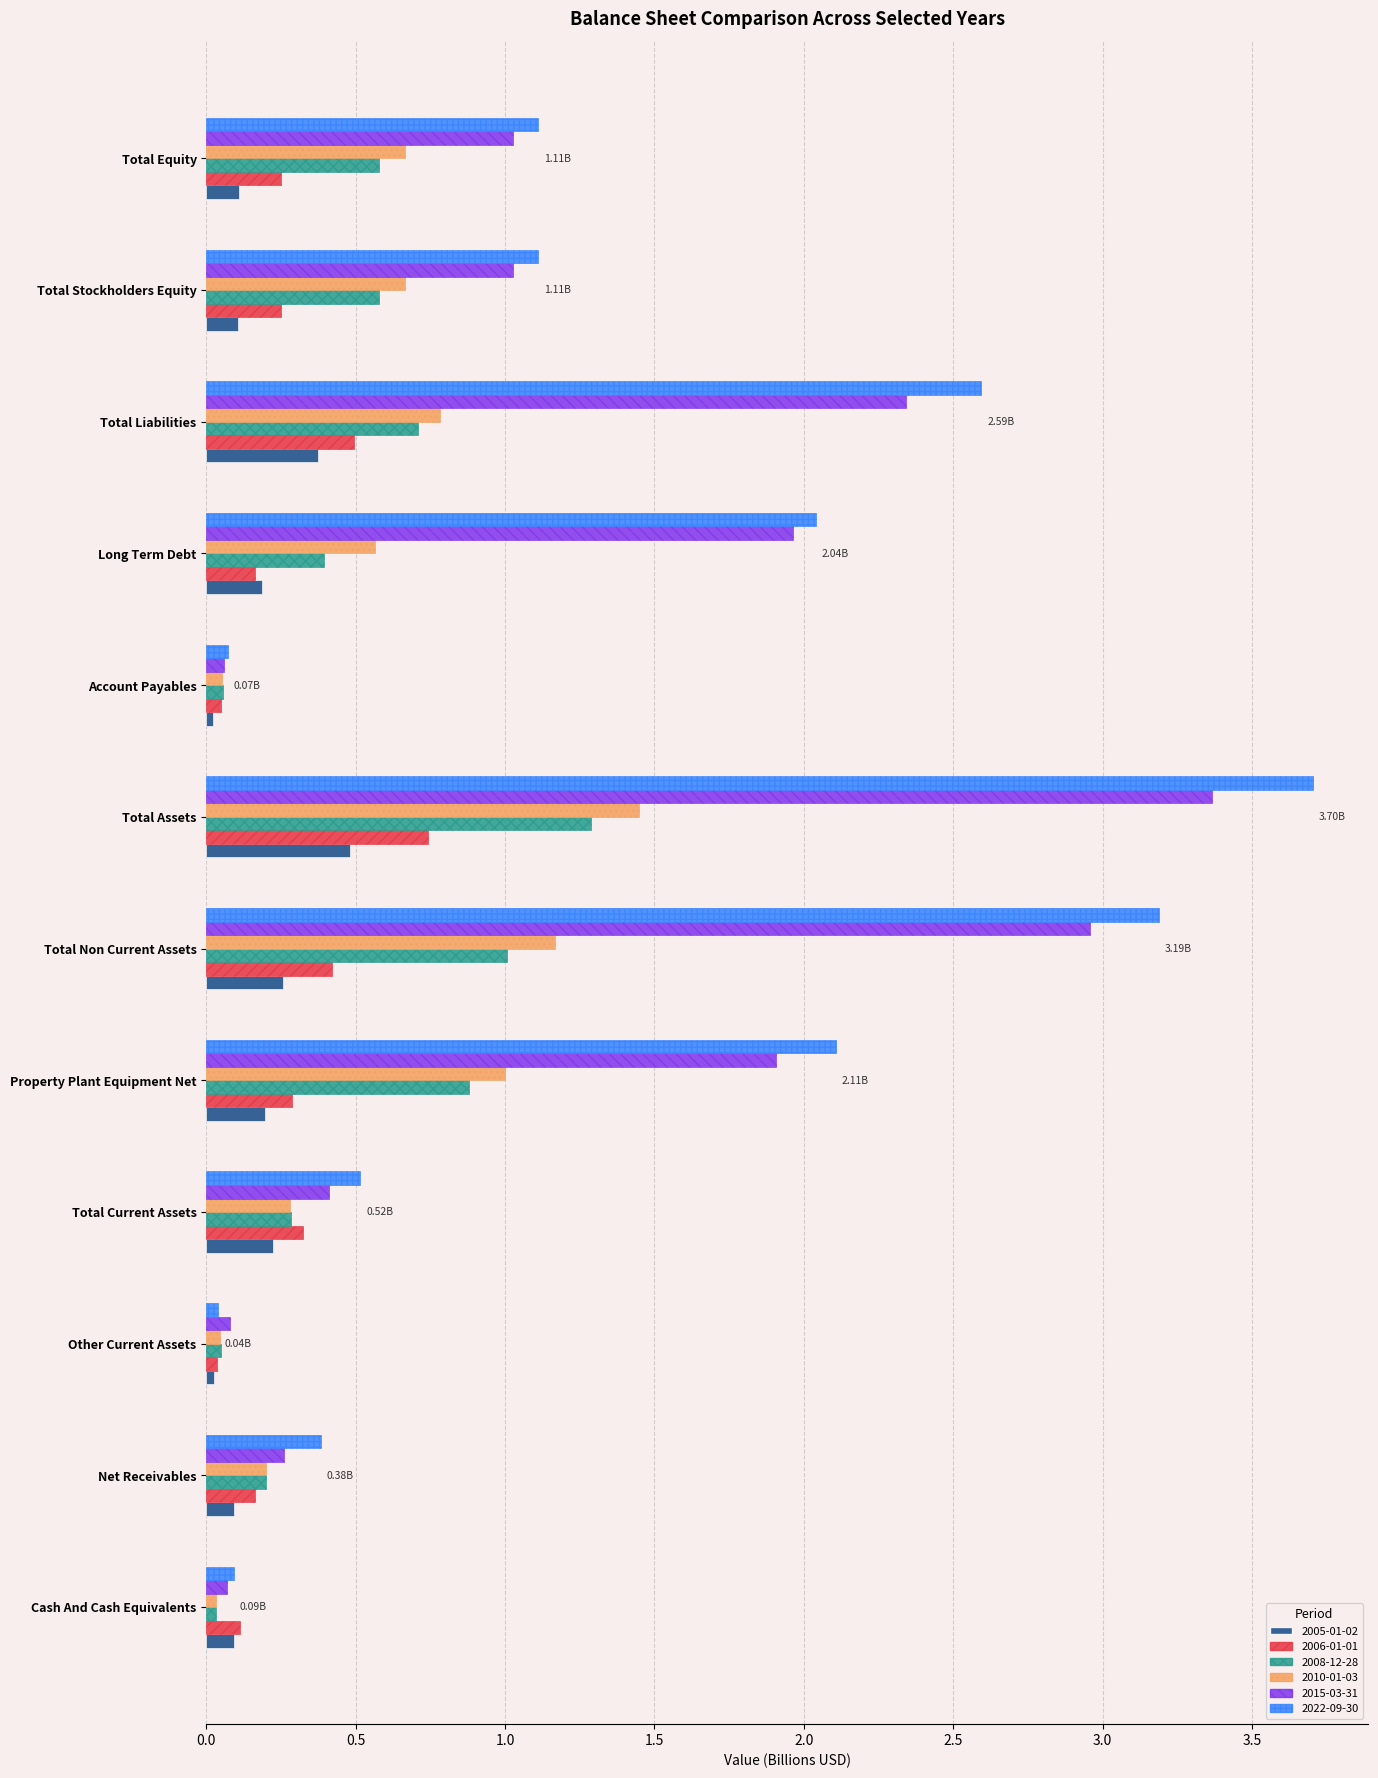

What is the highest value of the 2005-01-02 series?

0.5